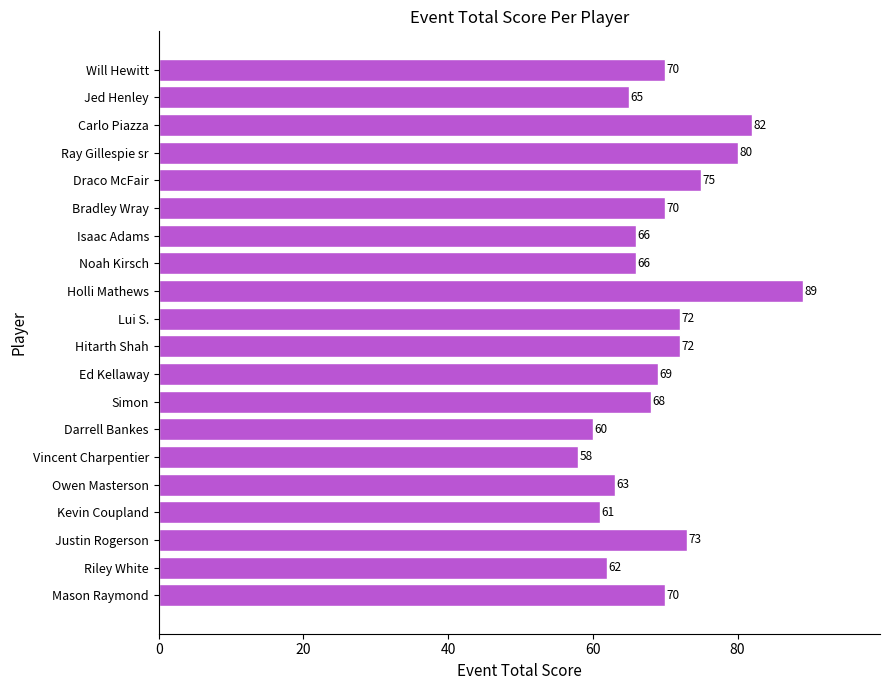

What is the ratio of the value at Carlo Piazza to the value at Vincent Charpentier?

1.4